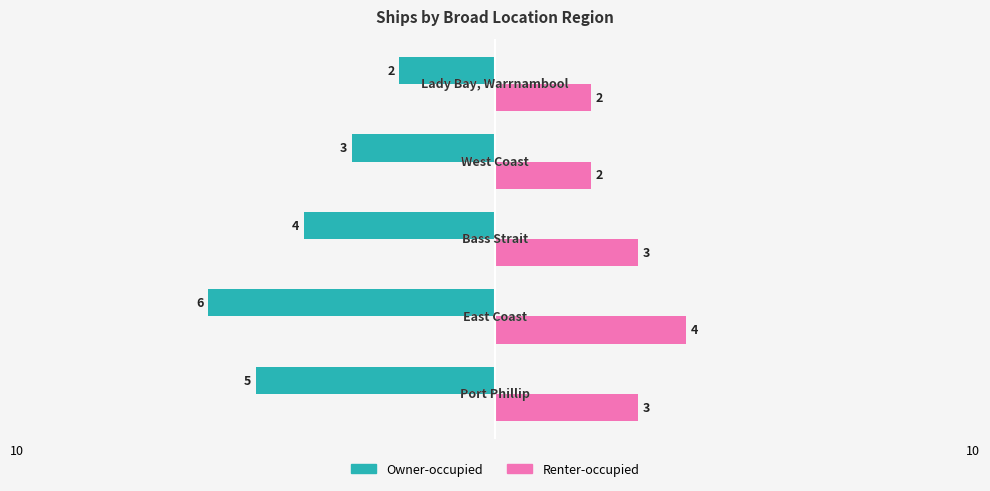

At how many categories does at least one series exceed 0?

5